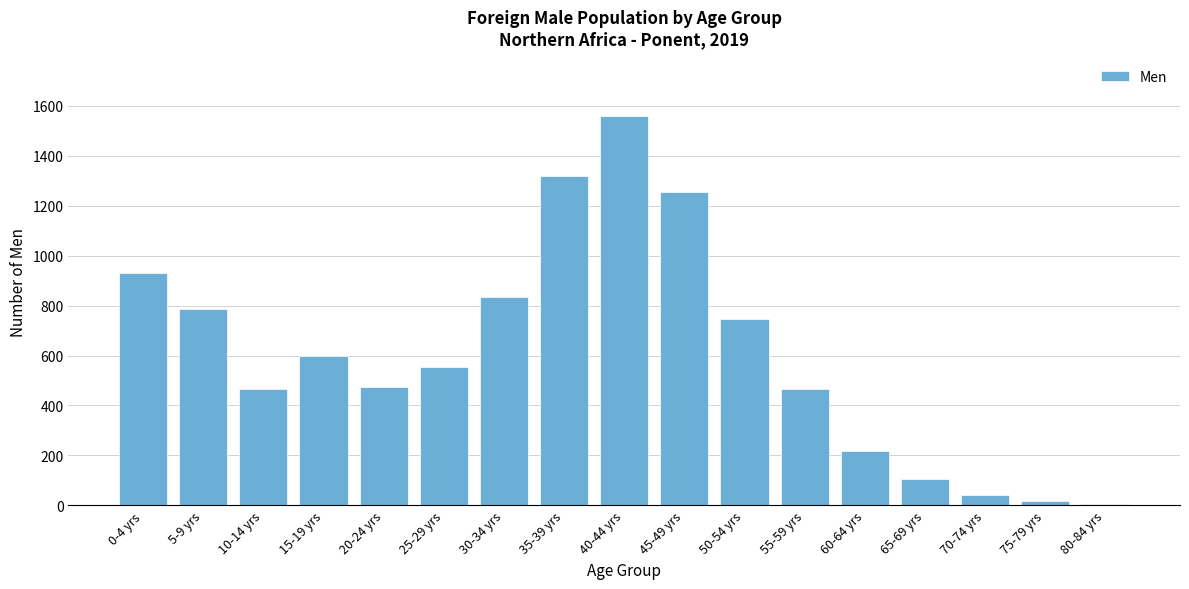

What is the label of the 13th bar from the left?

60-64 yrs